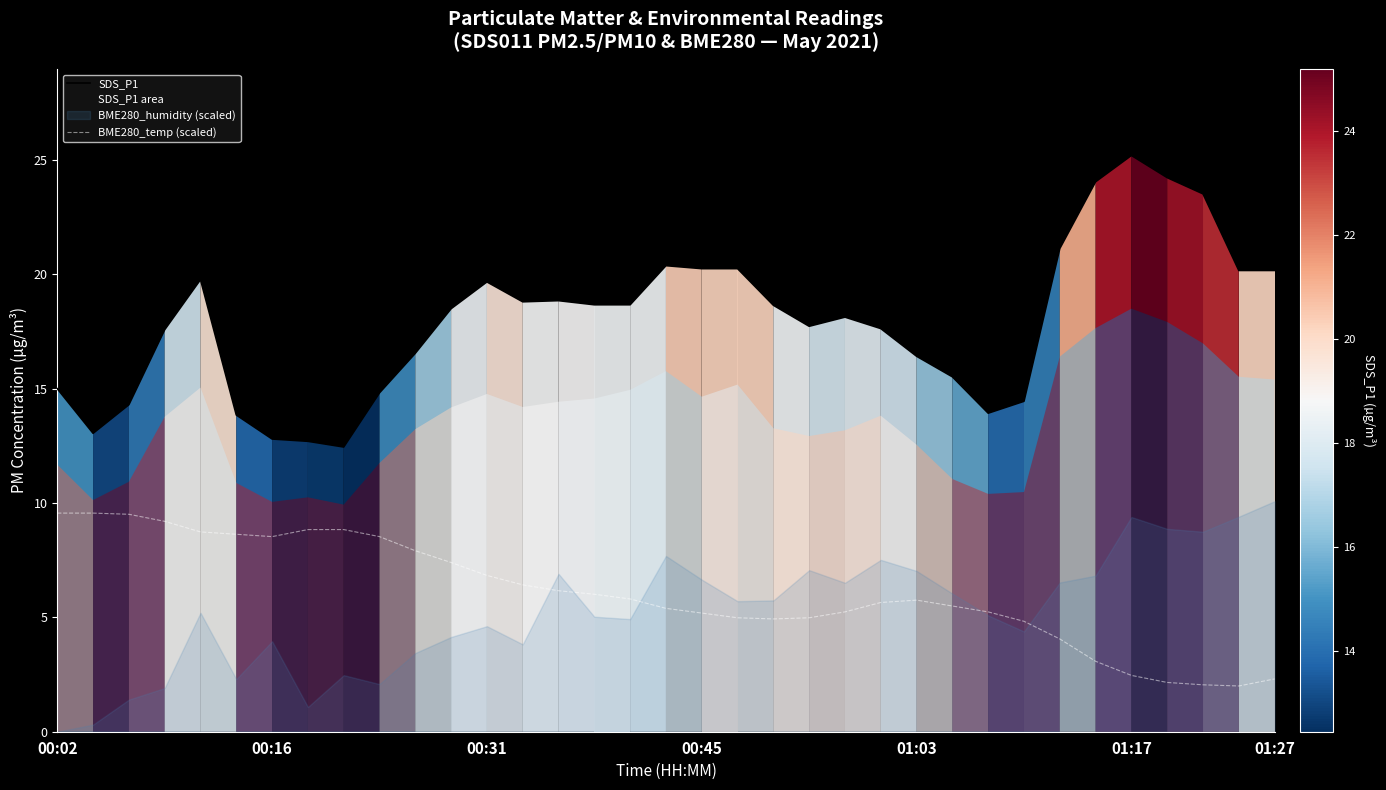

How many data points in BME280_temp (scaled) are above 5?

24